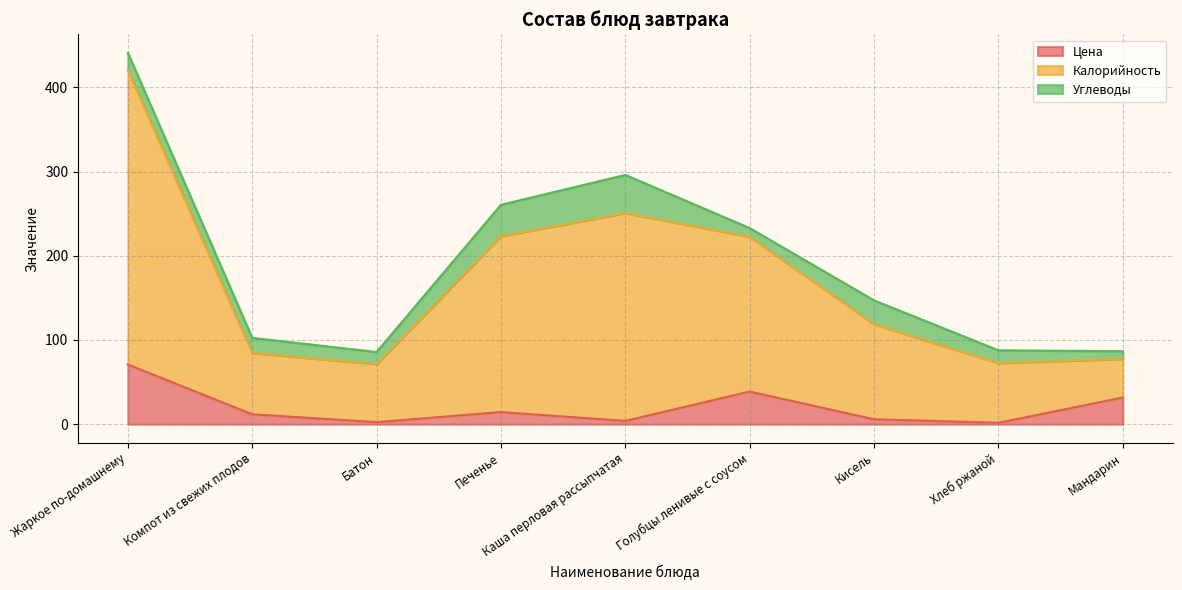

What is the lowest value of the Цена series?

1.6